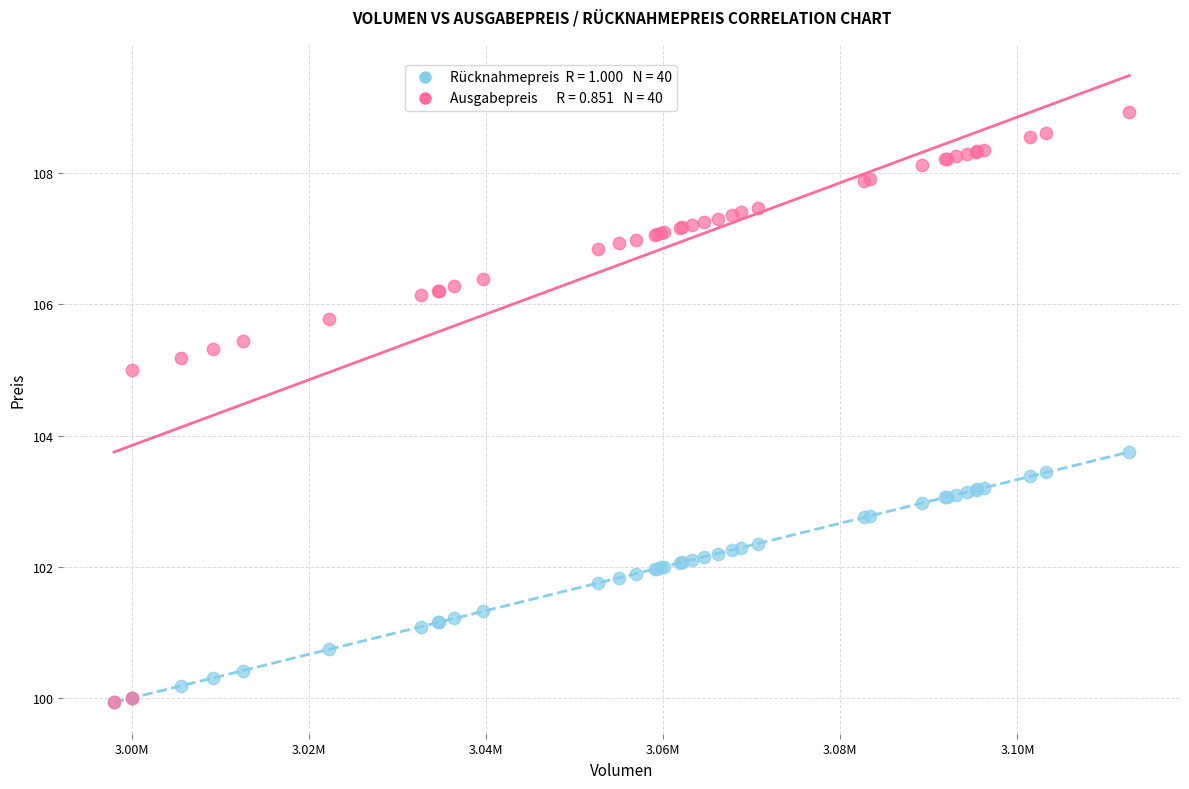

Across all series, what Y value is closest to 104?

103.8